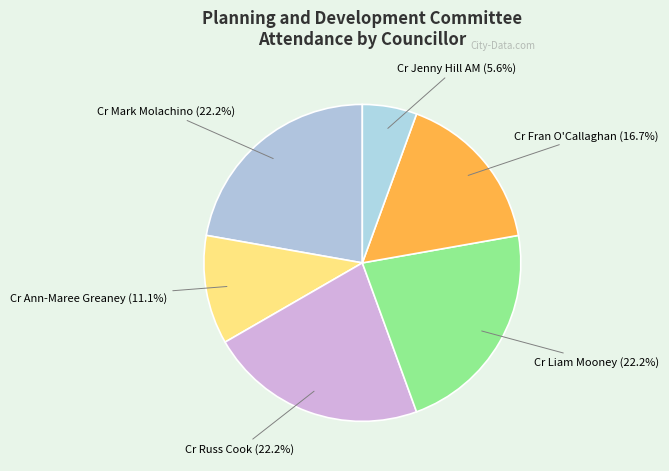

Is there any slice that represents more than half of the pie?

No